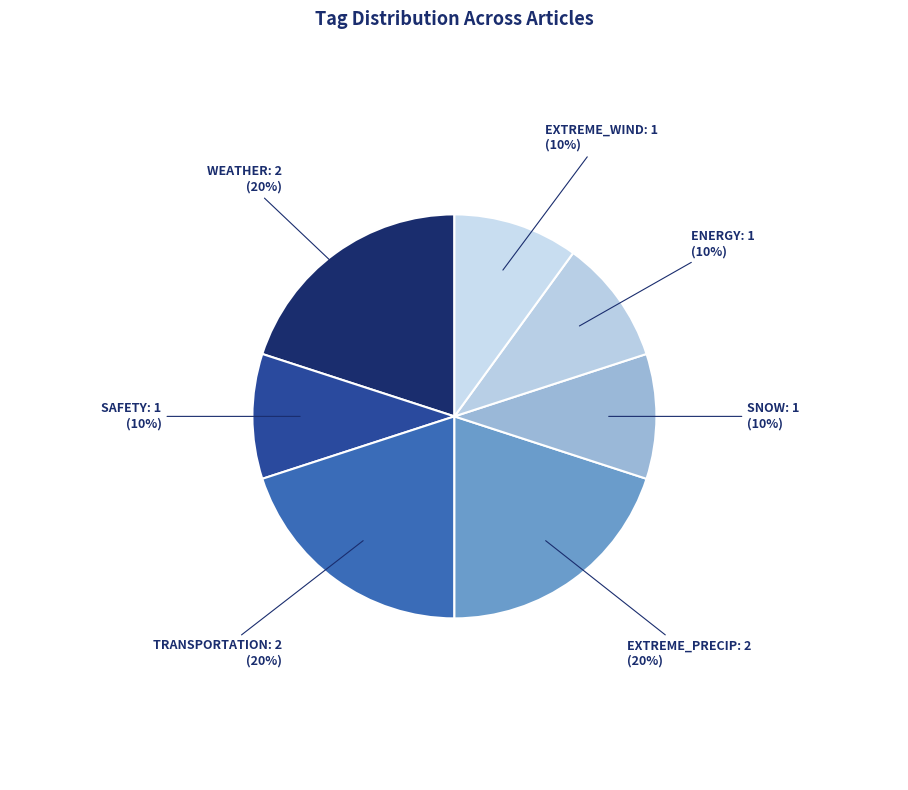

To the nearest percent, what is the average slice percentage?

14%